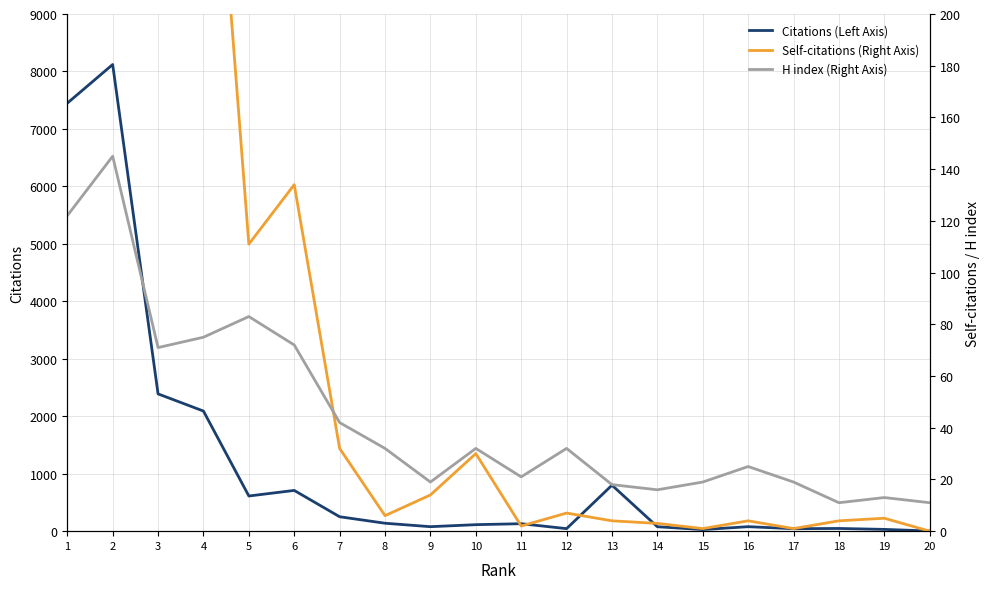

Reading left to right, list all the values displayed in this chart.

Citations (Left Axis): 1=7448	2=8121	3=2389	4=2090	5=612	6=709	7=251	8=138	9=78	10=113	11=130	12=44	13=800	14=77	15=28	16=78	17=43	18=47	19=31	20=3
Self-citations (Right Axis): 1=1961	2=1415	3=665	4=338	5=111	6=134	7=32	8=6	9=14	10=30	11=2	12=7	13=4	14=3	15=1	16=4	17=1	18=4	19=5	20=0
H index (Right Axis): 1=122	2=145	3=71	4=75	5=83	6=72	7=42	8=32	9=19	10=32	11=21	12=32	13=18	14=16	15=19	16=25	17=19	18=11	19=13	20=11